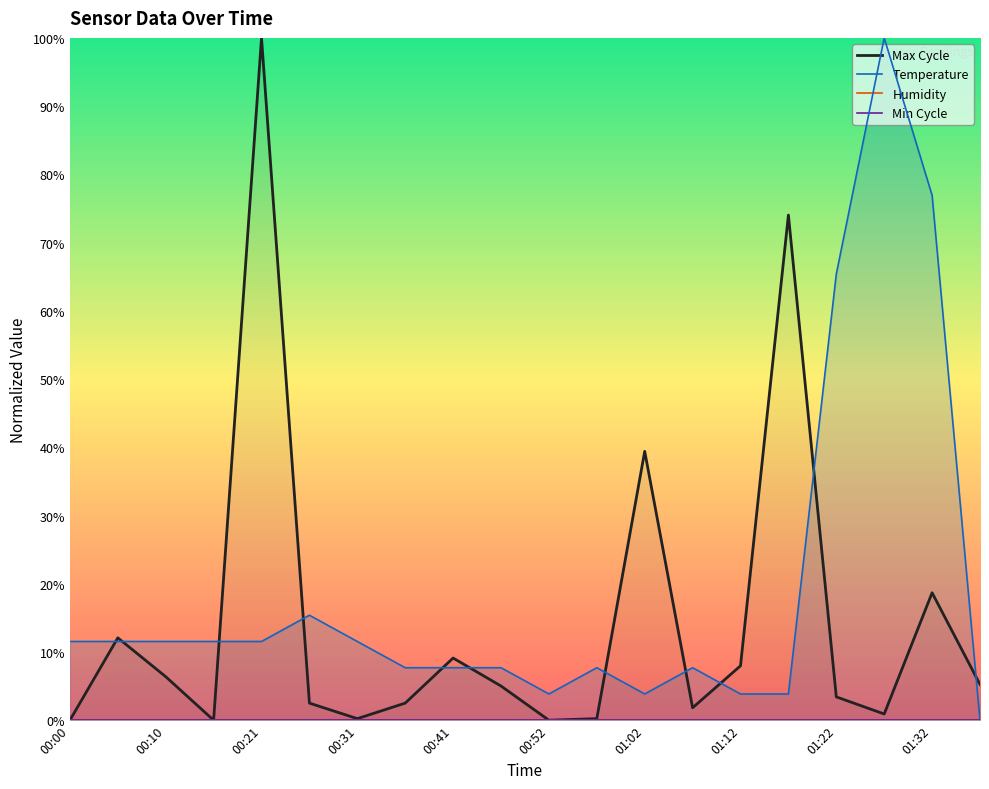

The Humidity series shows 0.0 at 01:32. True or false?

True